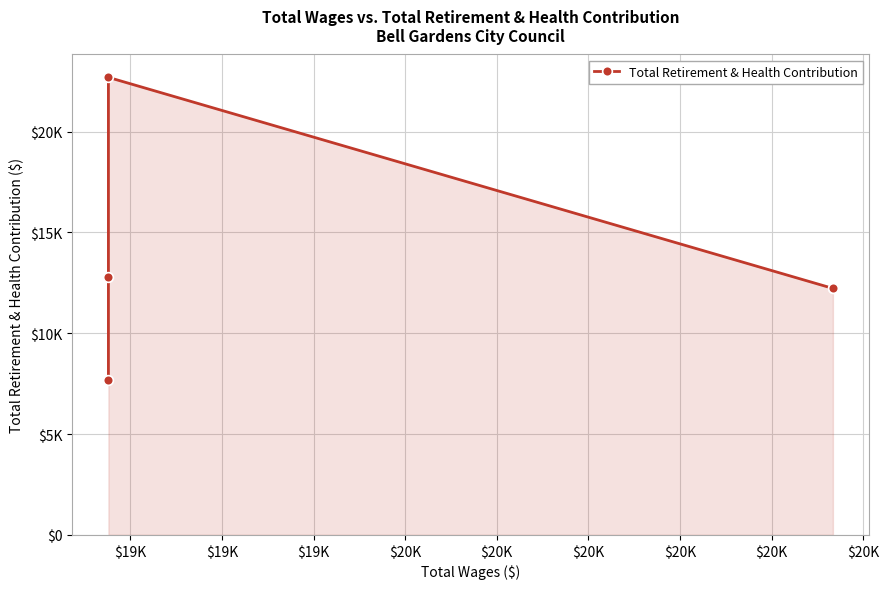

Reading left to right, transcribe all the data shown in this chart.

7680	12773	22695	12227	12259